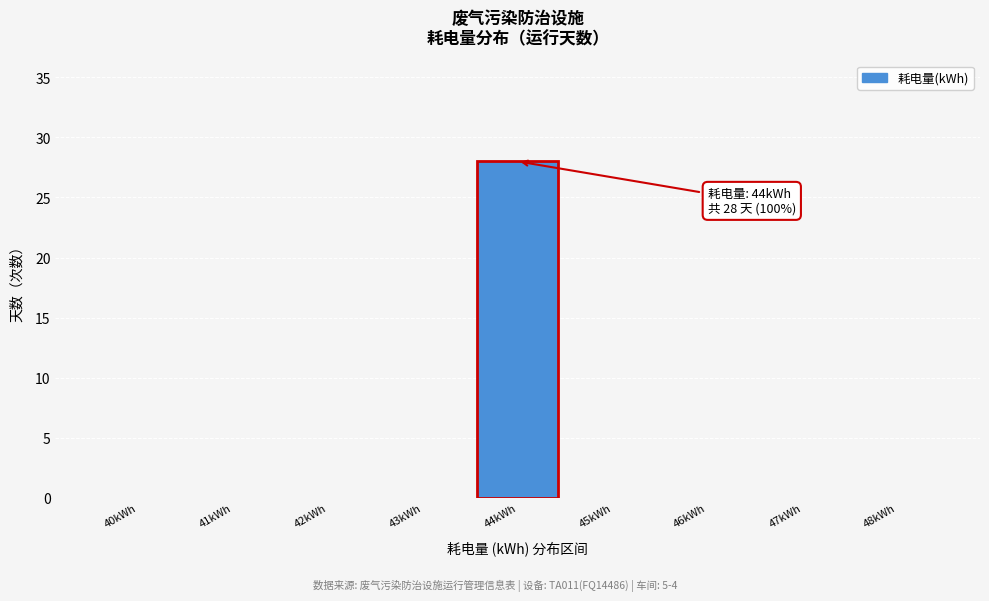

Which range on the x-axis has the tallest bar?

43.5 to 44.5